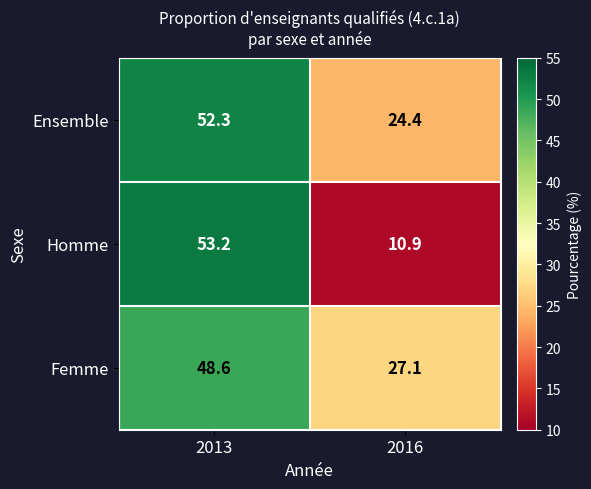

What is the difference between the Homme values at 2016 and 2013?

42.3